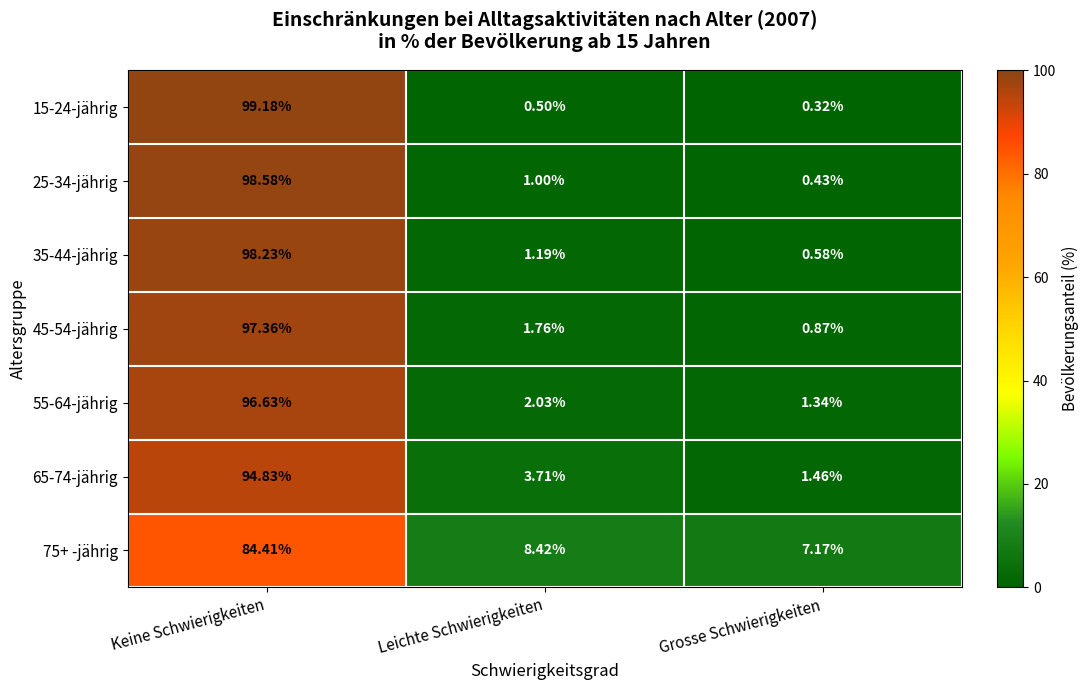

List the labels in order of 65-74-jährig value, smallest first.

Grosse Schwierigkeiten, Leichte Schwierigkeiten, Keine Schwierigkeiten